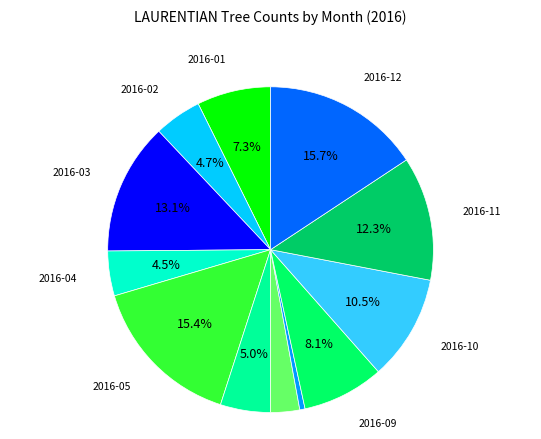

Is there any slice that represents more than half of the pie?

No